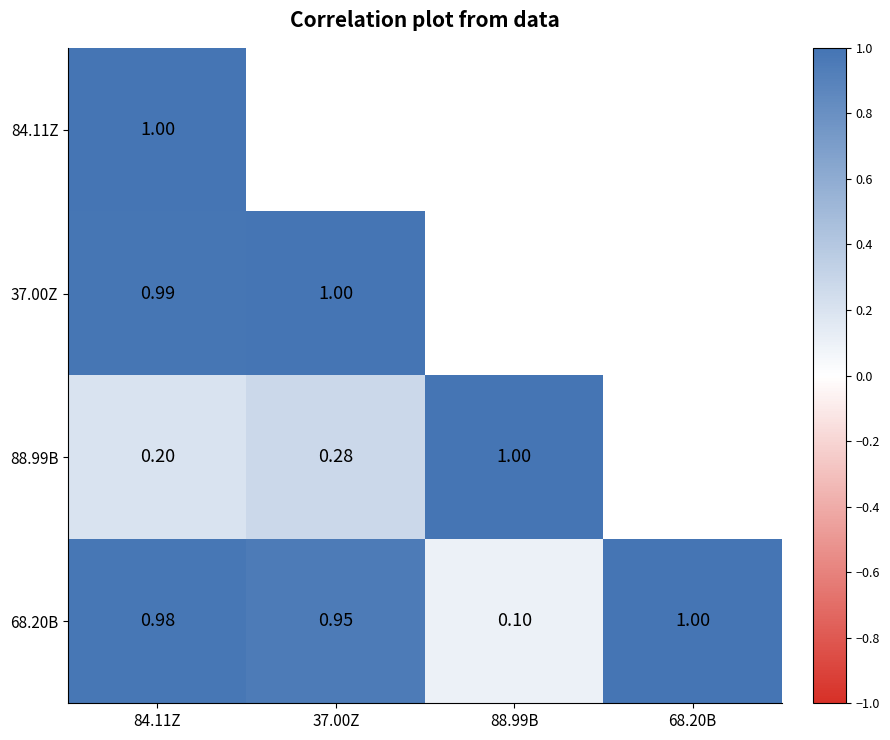

At which category does the chart reach its peak across all series?

84.11Z